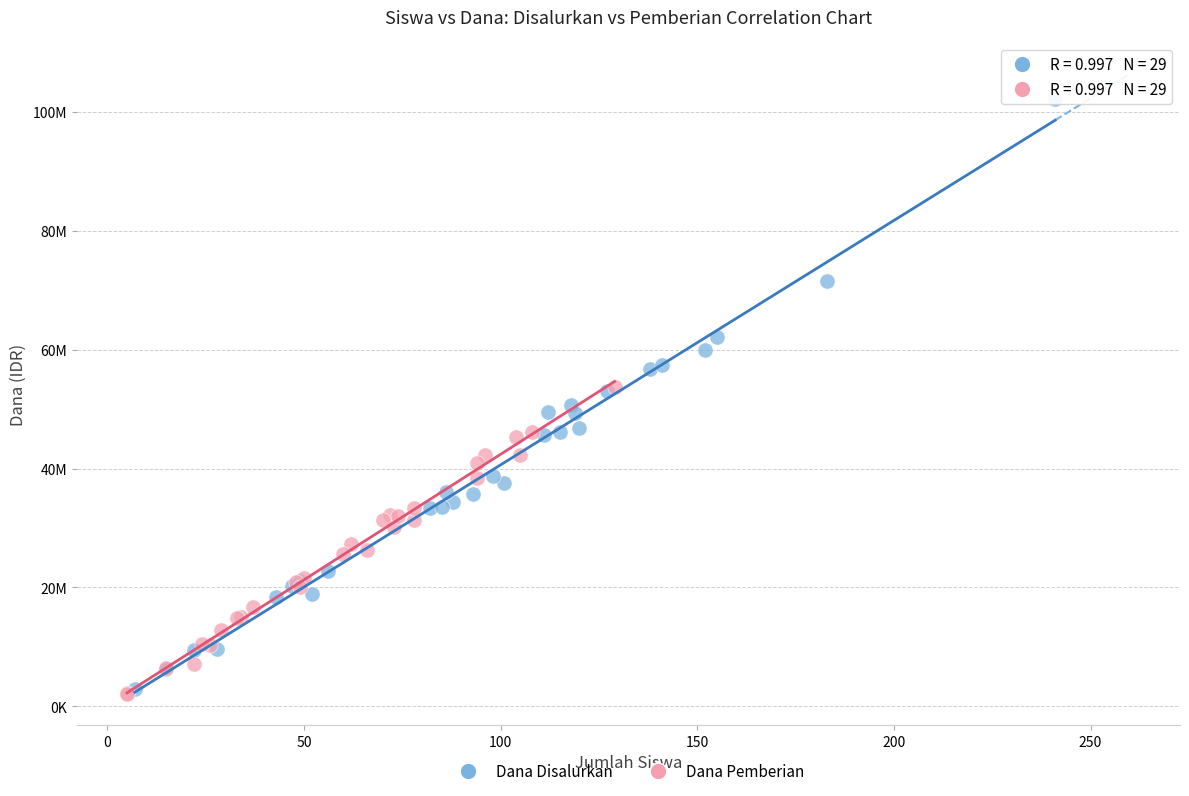

What are all the series names shown in the legend?

Dana Disalurkan, Dana Pemberian